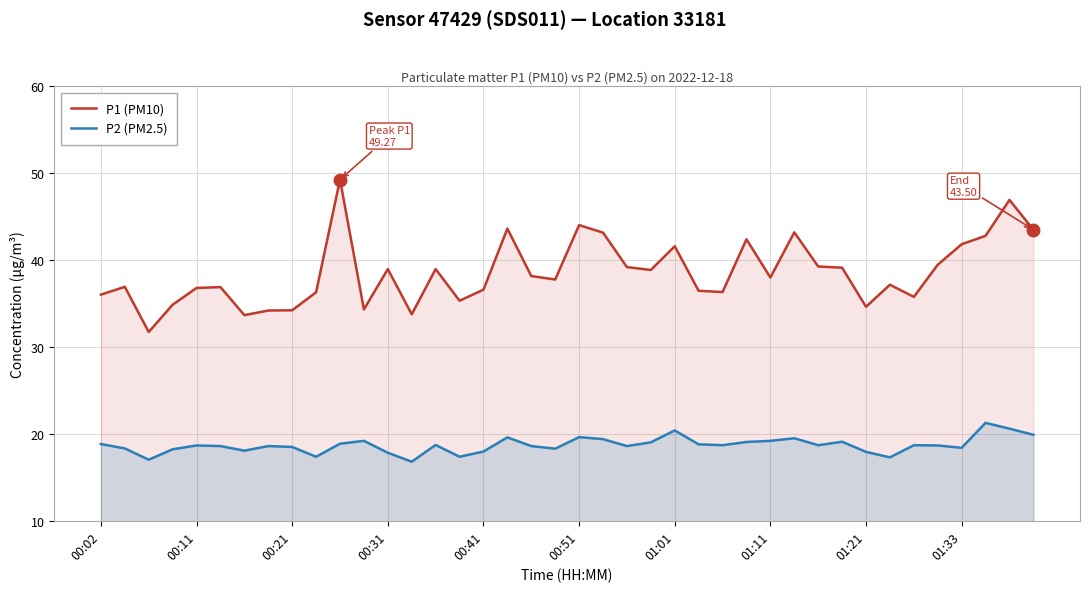

Rank the series at 14 from highest to lowest value.

P1 (PM10), P2 (PM2.5)